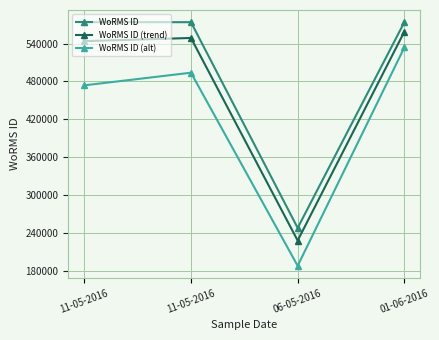

At which label does WoRMS ID (alt) first exceed 493884?

01-06-2016